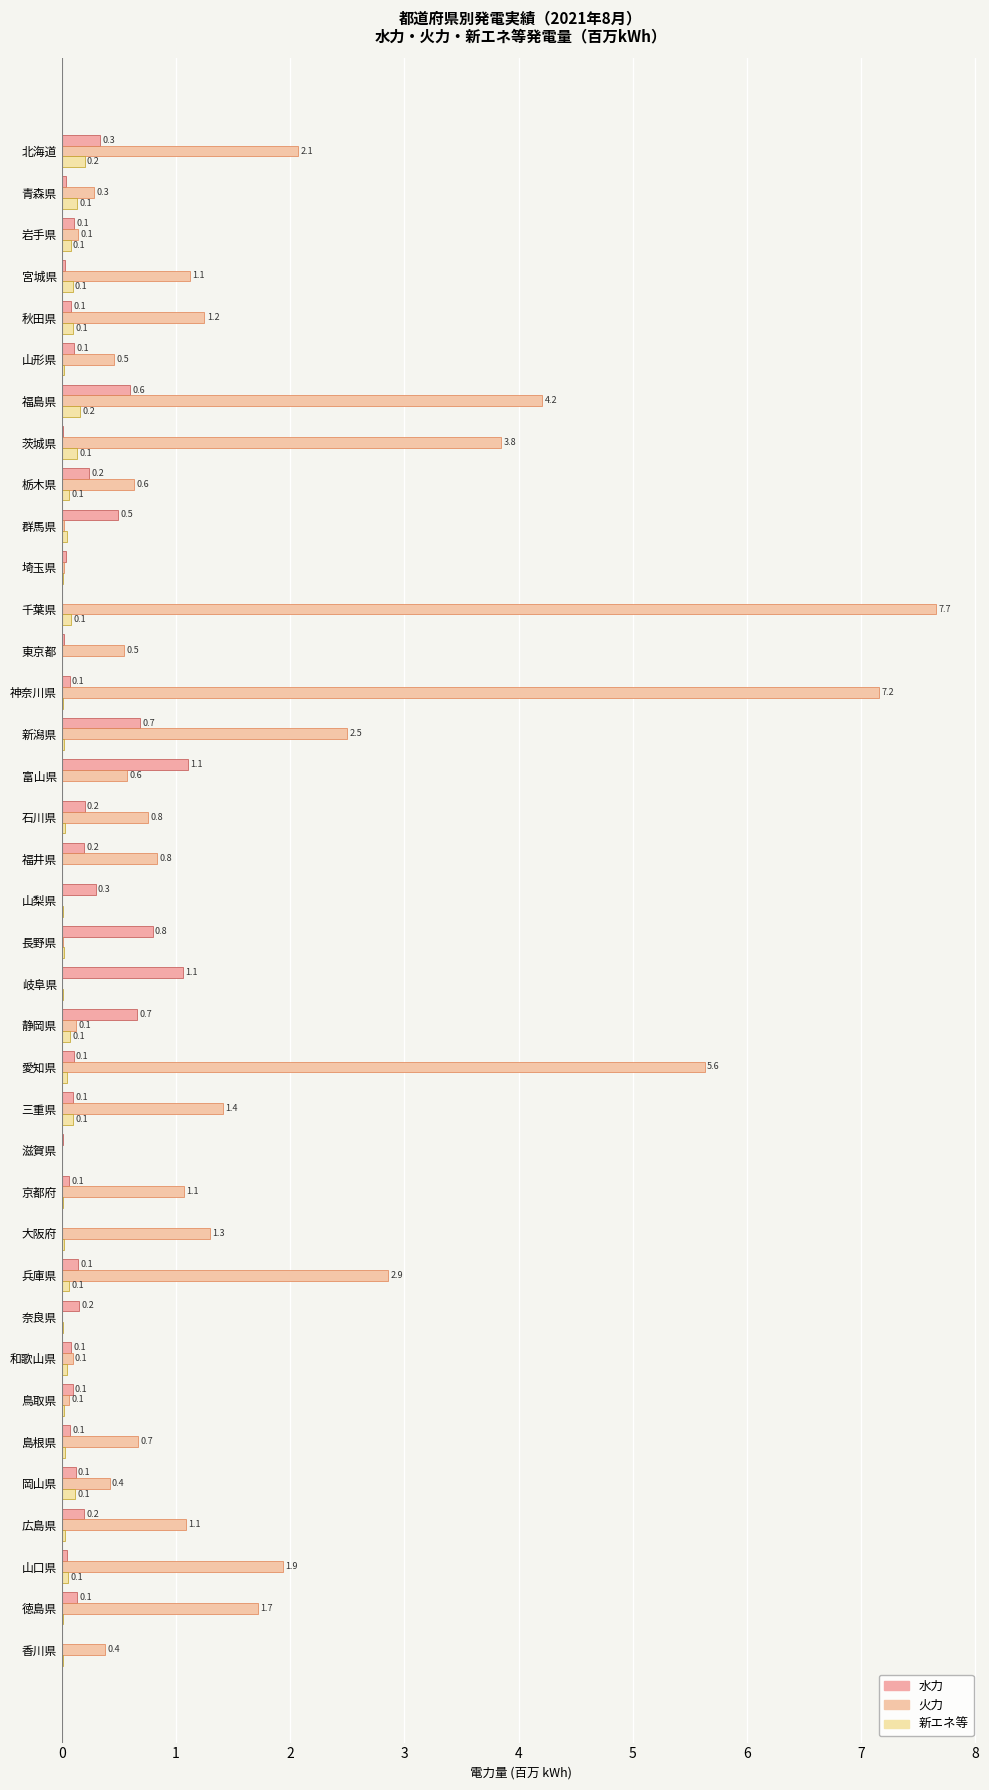

How many data points in 火力 are above 0?

35